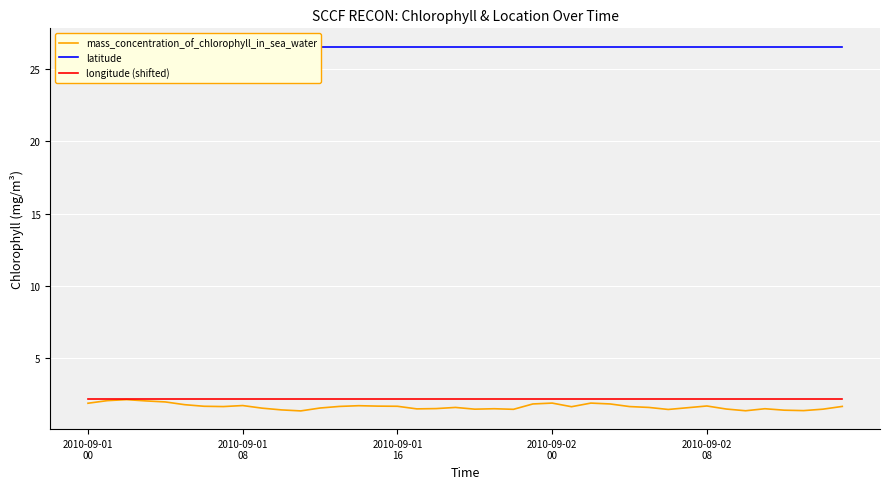

Reading right to left, list all the values displayed in this chart.

mass_concentration_of_chlorophyll_in_sea_water: 1.7	1.5	1.4	1.4	1.5	1.4	1.5	1.7	1.6	1.5	1.6	1.7	1.9	1.9	1.7	1.9	1.9	1.5	1.5	1.5	1.6	1.5	1.5	1.7	1.7	1.7	1.7	1.6	1.4	1.4	1.6	1.7	1.7	1.7	1.8	2.0	2.1	2.1	2.1	1.9
latitude: 26.6	26.6	26.6	26.6	26.6	26.6	26.6	26.6	26.6	26.6	26.6	26.6	26.6	26.6	26.6	26.6	26.6	26.6	26.6	26.6	26.6	26.6	26.6	26.6	26.6	26.6	26.6	26.6	26.6	26.6	26.6	26.6	26.6	26.6	26.6	26.6	26.6	26.6	26.6	26.6
longitude (shifted): 2.2	2.2	2.2	2.2	2.2	2.2	2.2	2.2	2.2	2.2	2.2	2.2	2.2	2.2	2.2	2.2	2.2	2.2	2.2	2.2	2.2	2.2	2.2	2.2	2.2	2.2	2.2	2.2	2.2	2.2	2.2	2.2	2.2	2.2	2.2	2.2	2.2	2.2	2.2	2.2